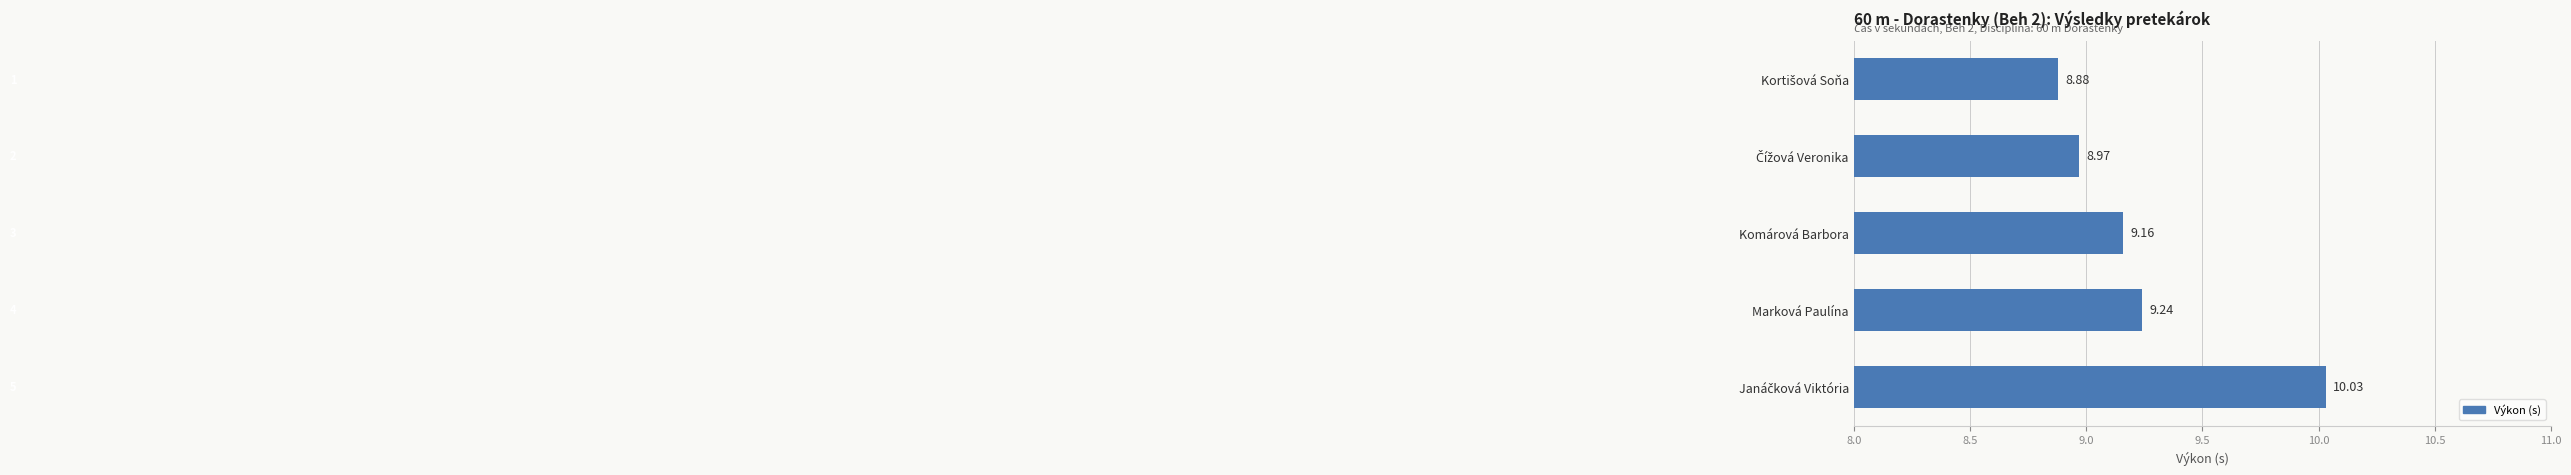

What is the label of the 2nd bar from the bottom?

Marková Paulína